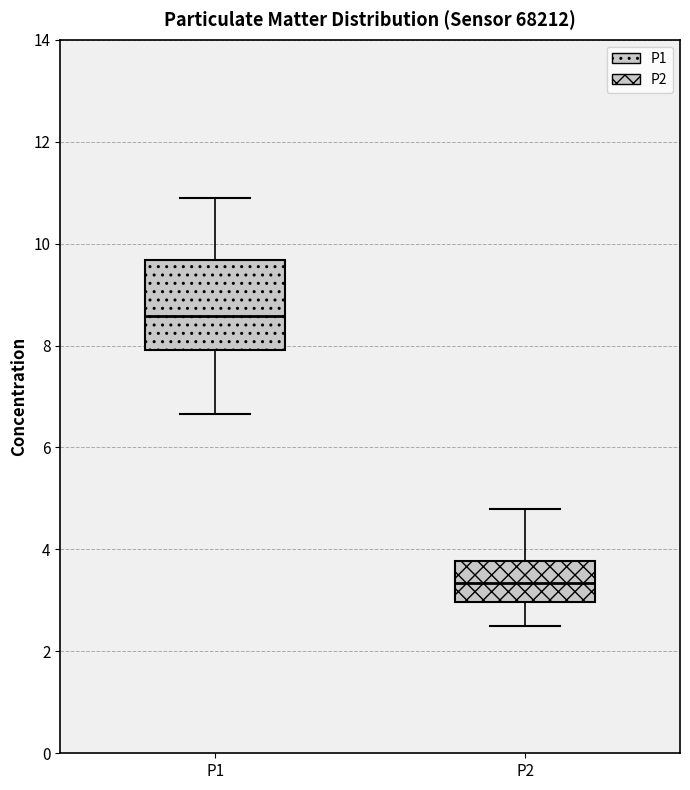

Which box's median line is the lowest?

P2